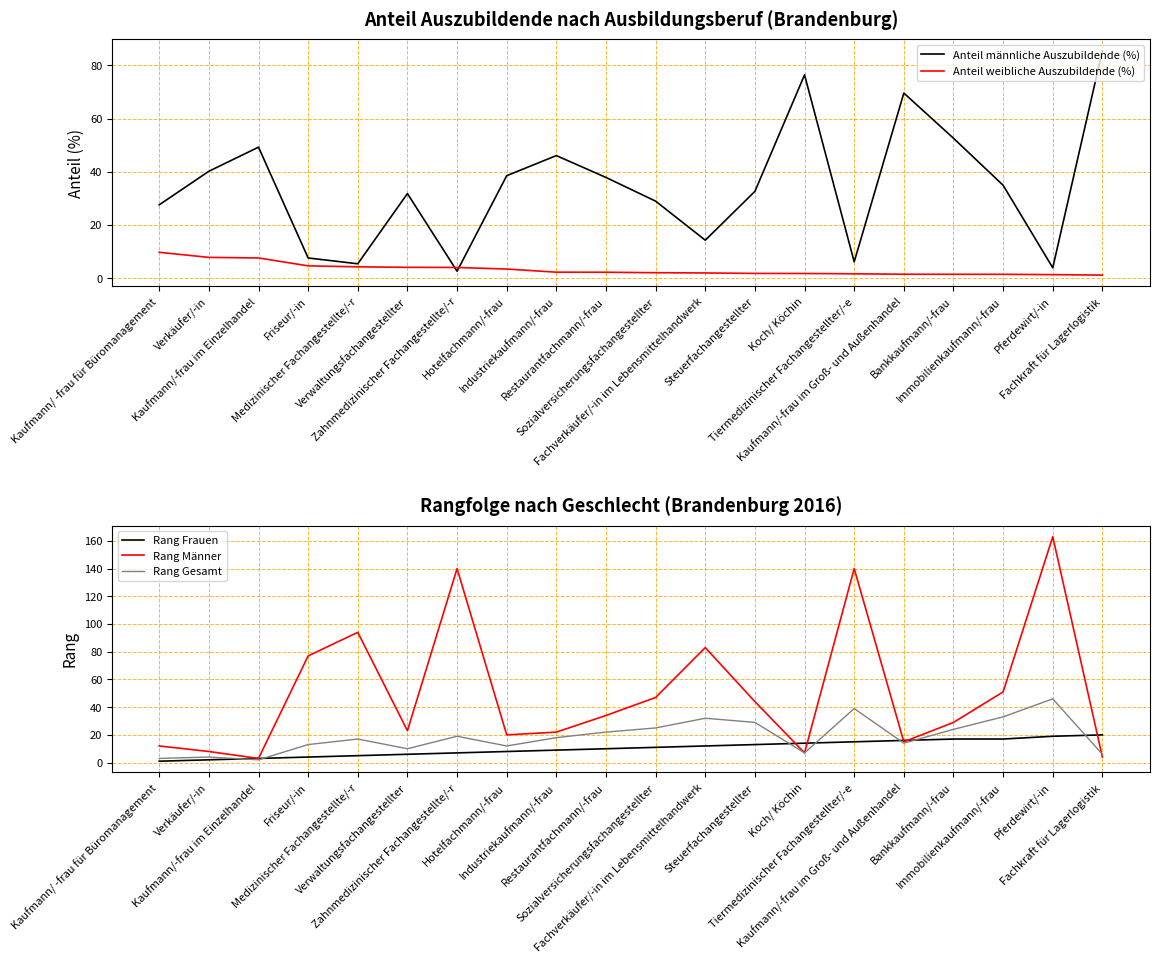

What is the difference between the second highest and minimum values in the Rang Frauen series?

18